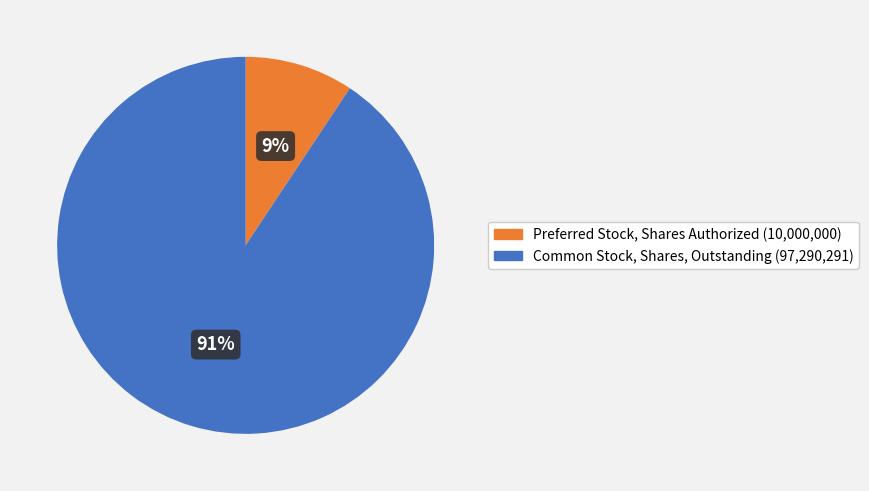

Do Preferred Stock, Shares Authorized and Common Stock, Shares, Outstanding together represent more than half of the pie?

Yes